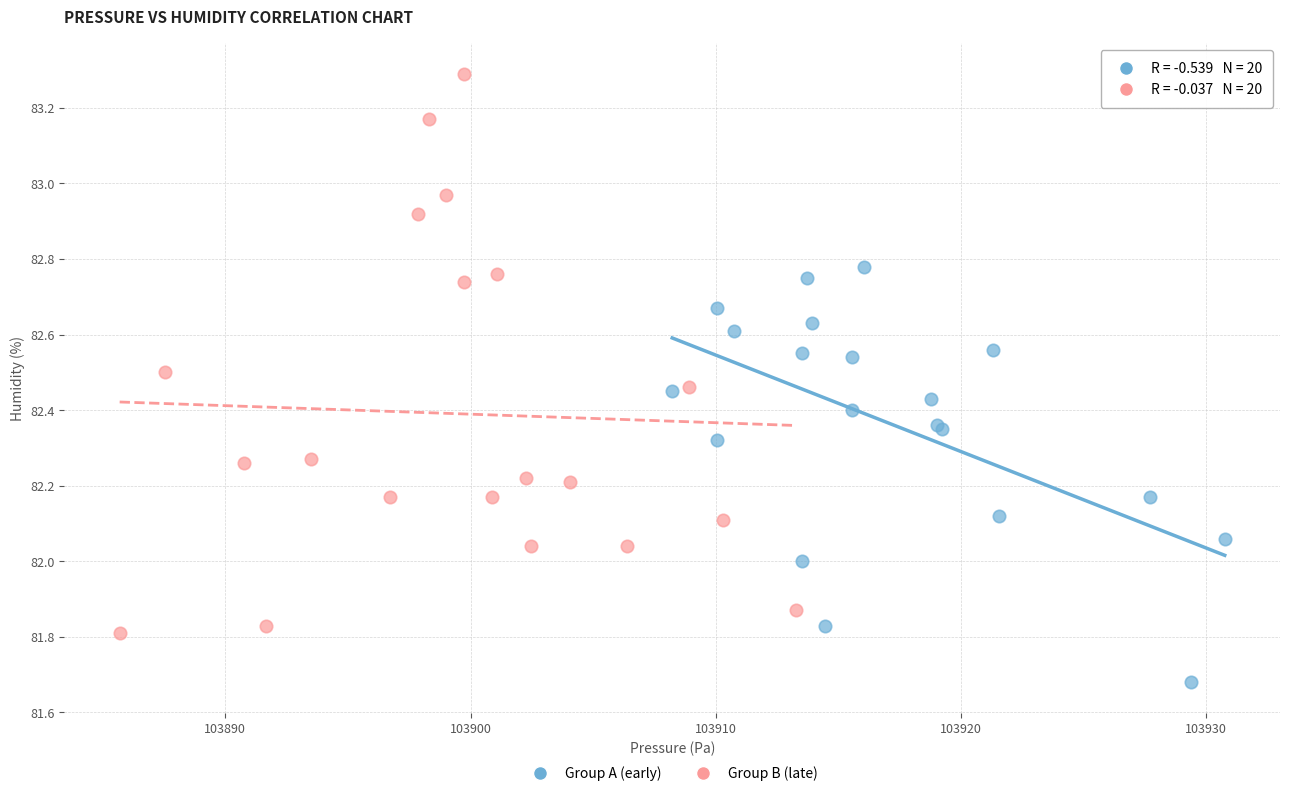

Which series reaches the maximum Y coordinate?

Group B (late)